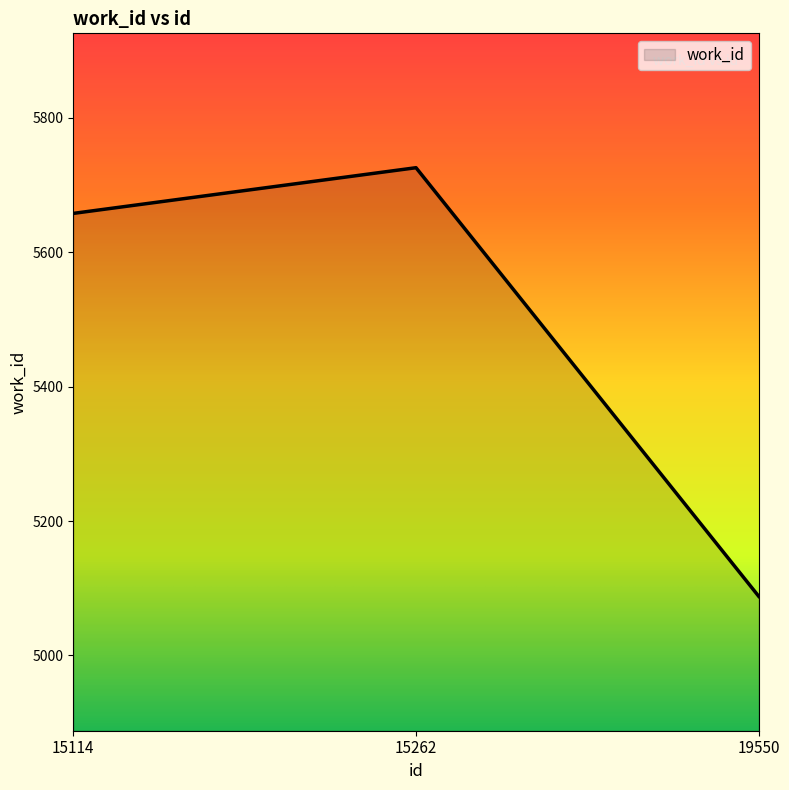

Reading left to right, transcribe all the data shown in this chart.

5658	5726	5088